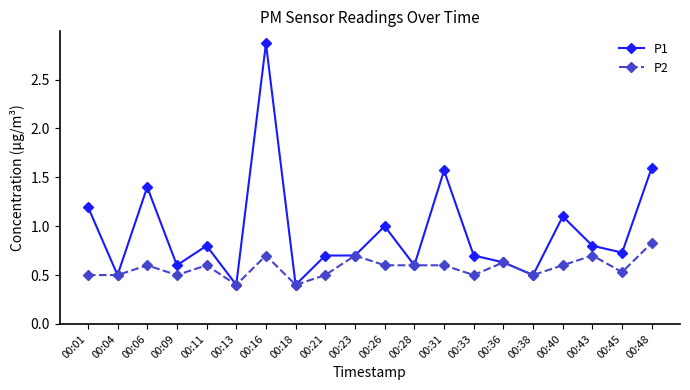

Count the number of categories in the chart.

20